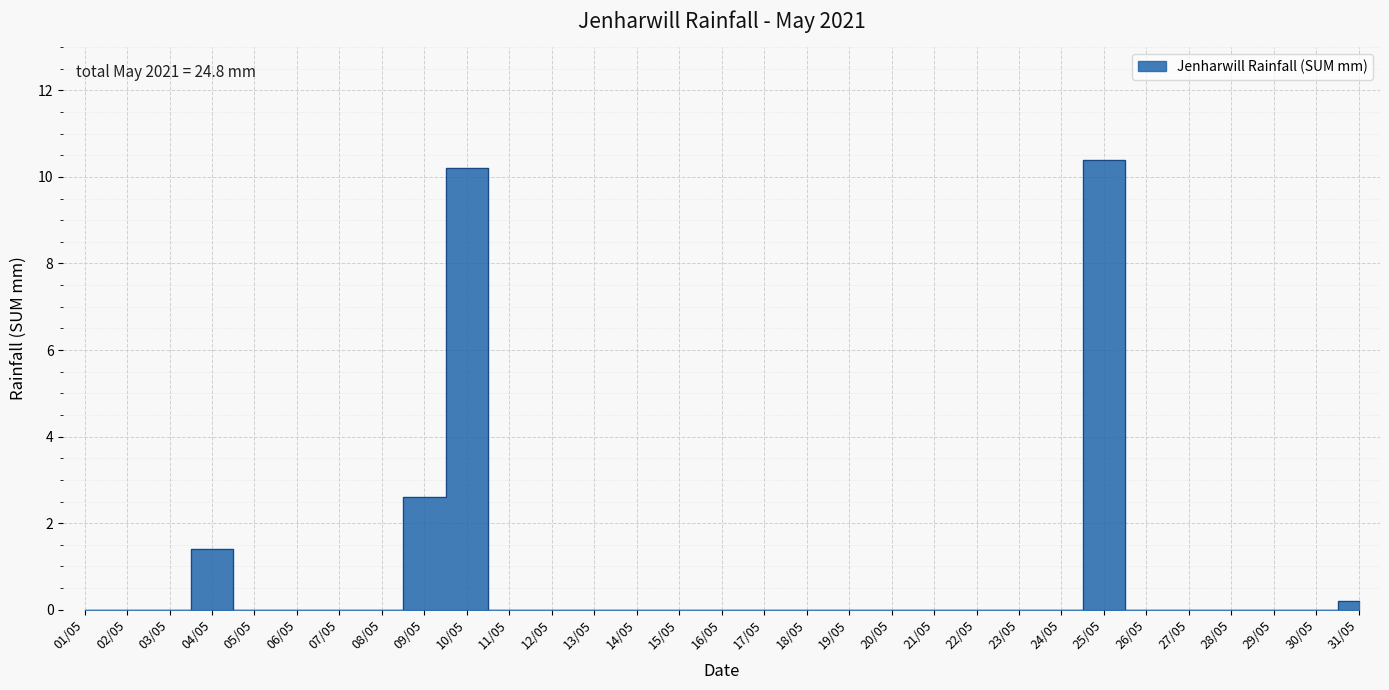

True or false: there are more than 1 points higher than both neighbors.

True